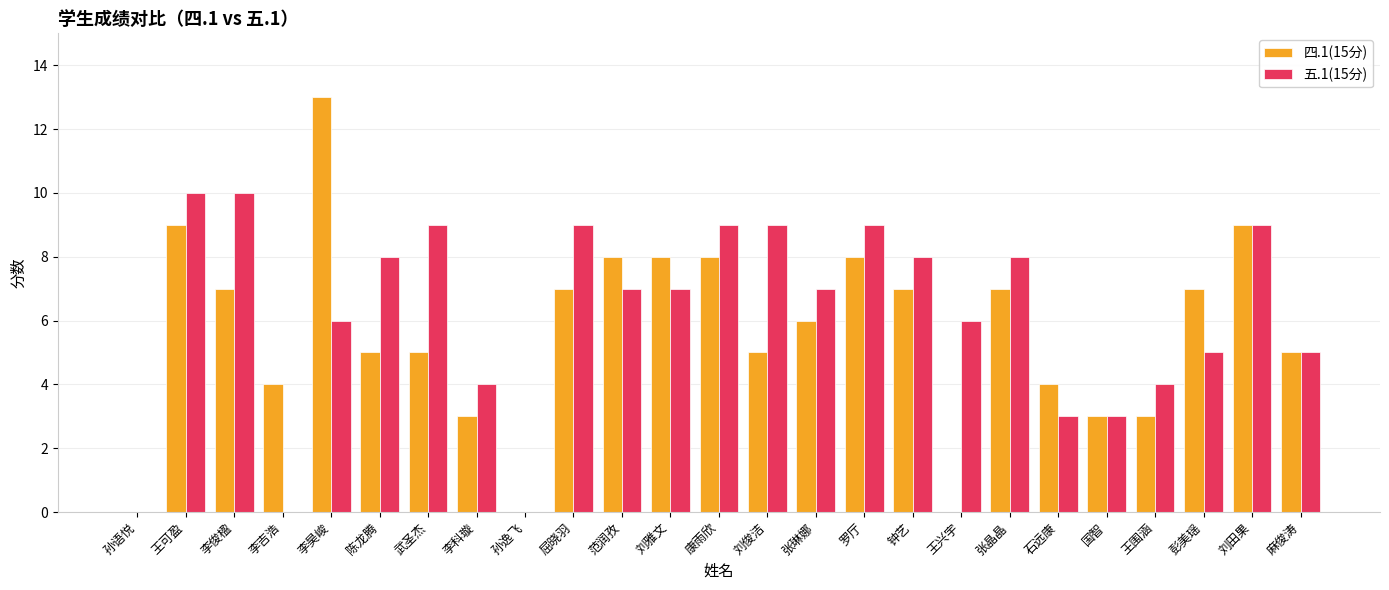

What is the sum of all 五.1(15分) values?

155